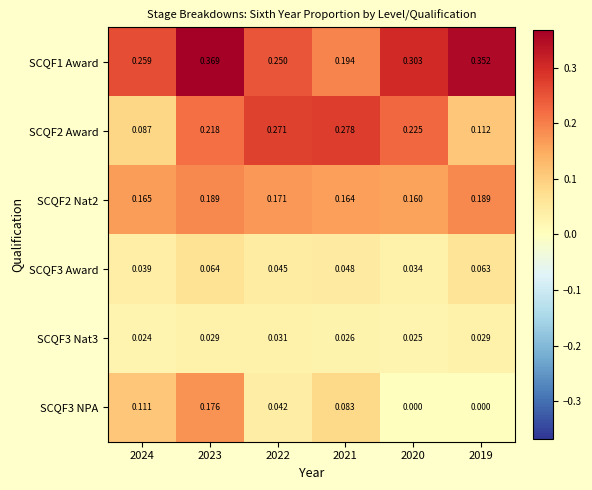

Is the value of SCQF3 NPA at 2022 greater than the value of SCQF2 Award at 2021?

No